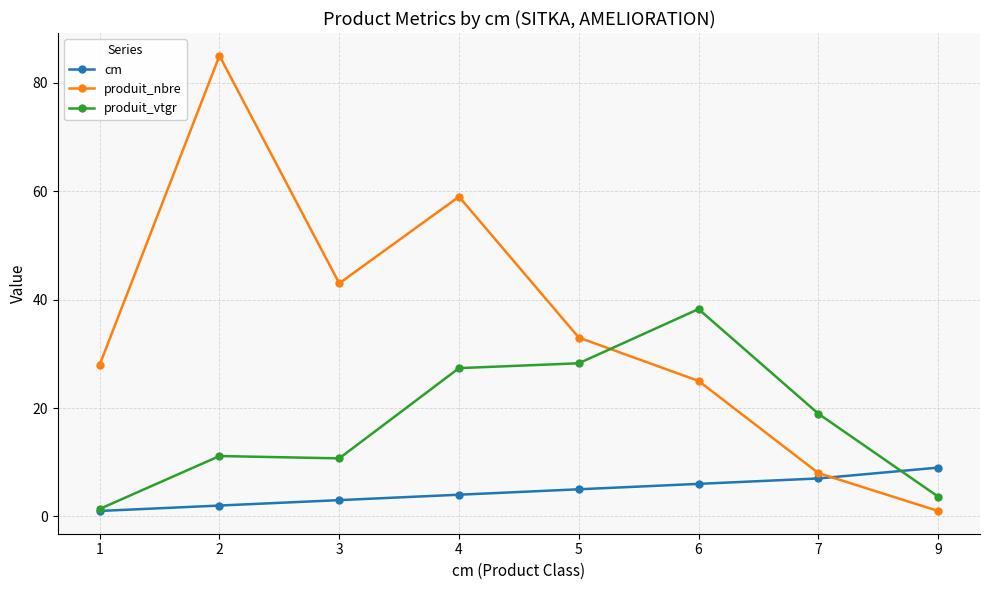

How many intersections are there between produit_nbre and cm?

1